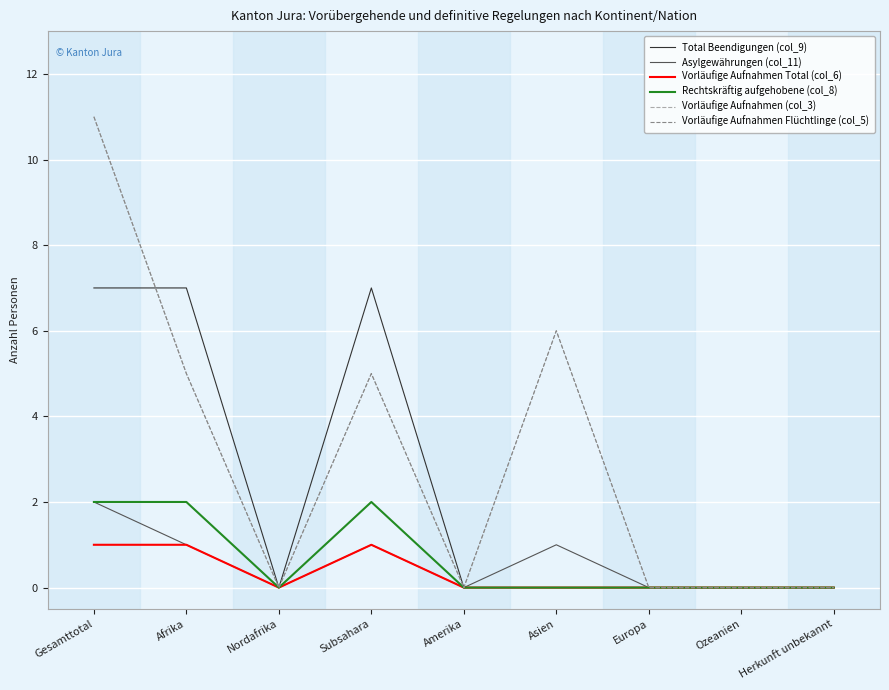

Which label corresponds to the smallest value in the chart?

Nordafrika